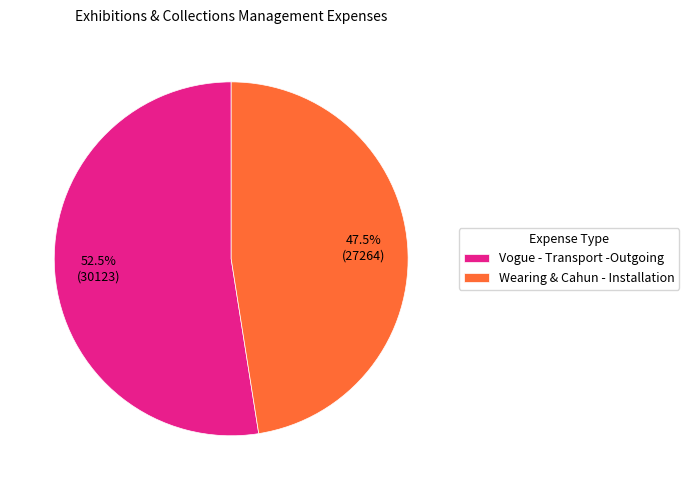

Is there any slice that represents more than half of the pie?

Yes